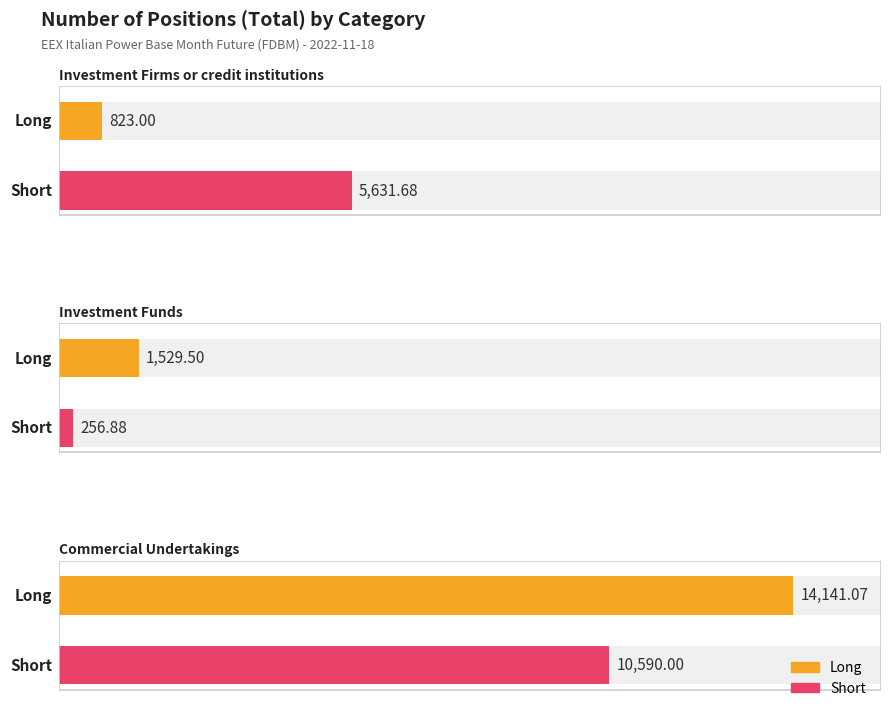

Reading left to right, extract all data points from this chart.

Long: 823.0	1529.5	14141.1
Short: 5631.7	256.9	10590.0